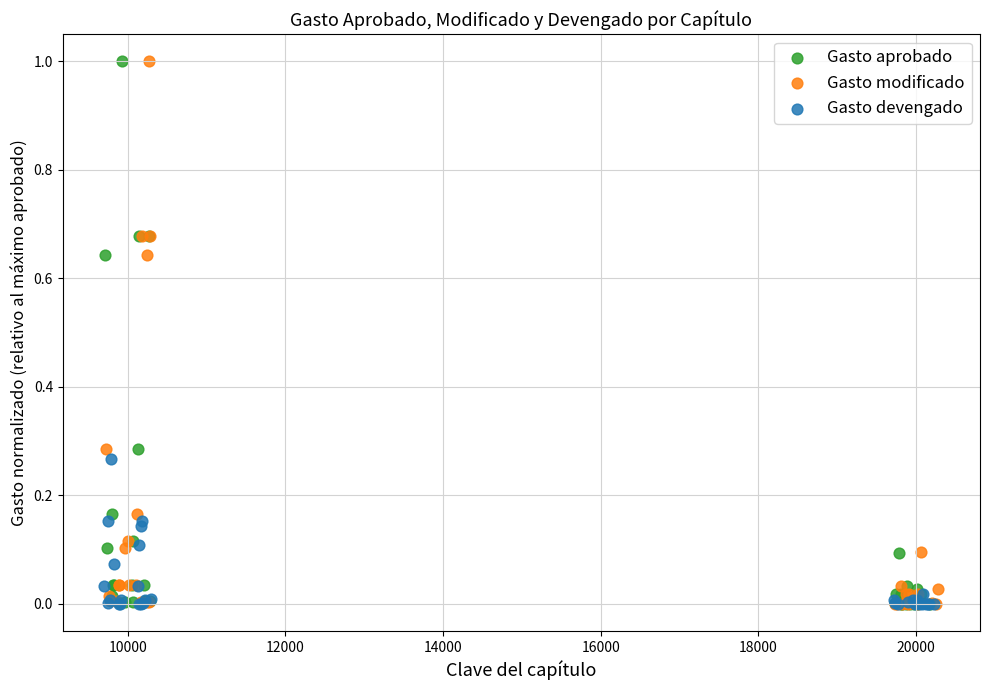

What are all the series names shown in the legend?

Gasto aprobado, Gasto modificado, Gasto devengado